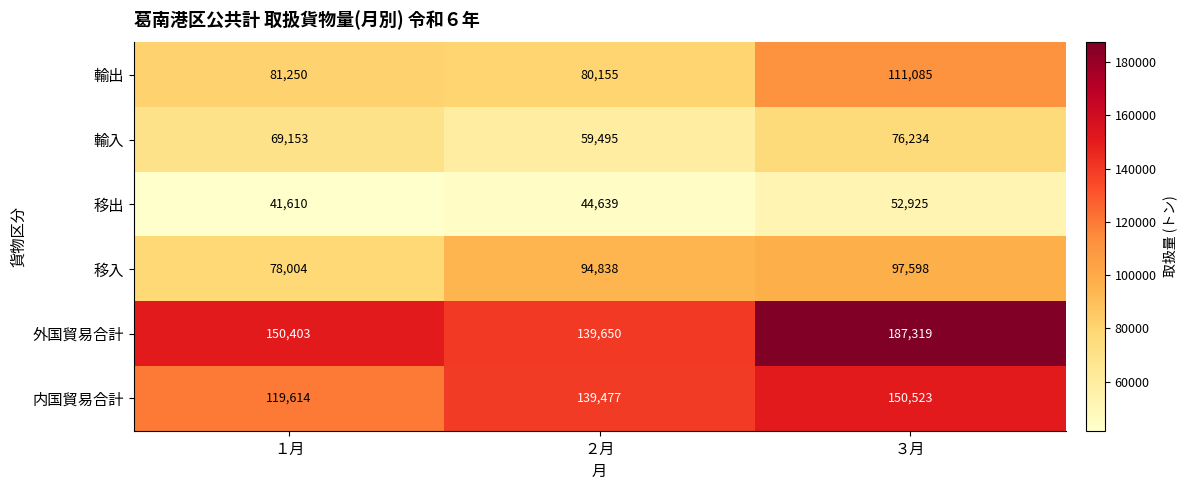

Rank the series at ２月 from highest to lowest value.

外国貿易合計, 内国貿易合計, 移入, 輸出, 輸入, 移出